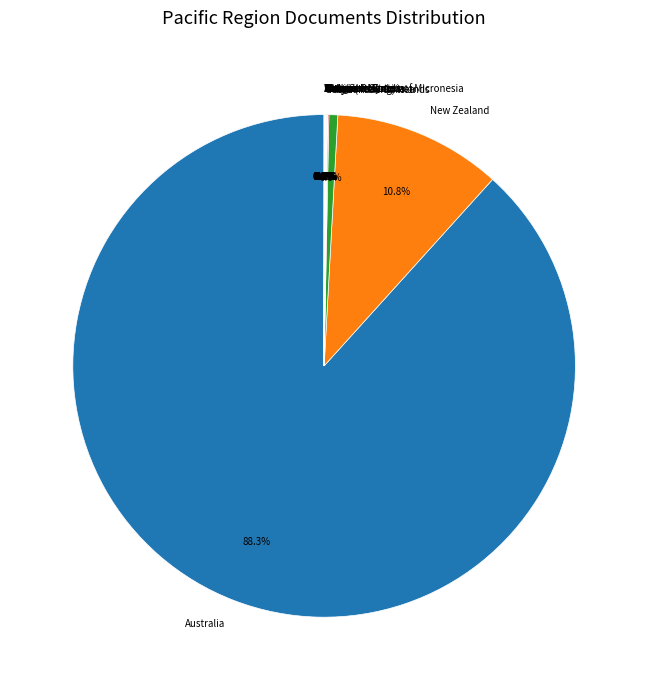

What is the majority slice?

Australia